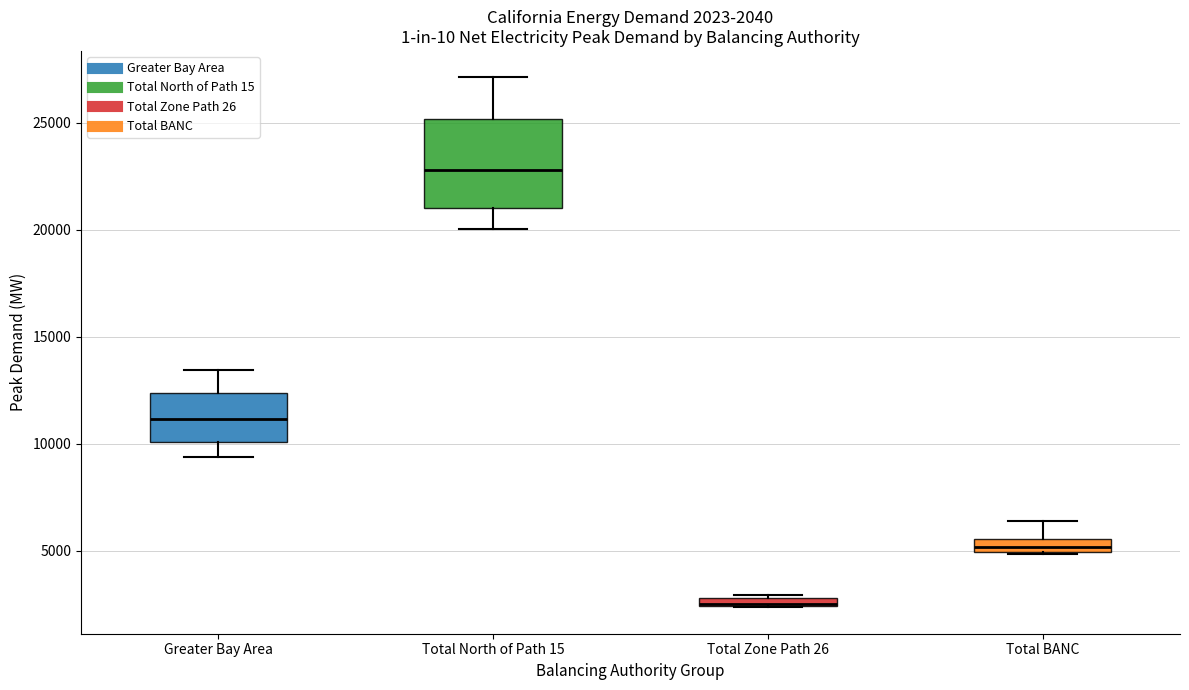

Which box is the tallest, from its lower edge to its upper edge?

Total North of Path 15